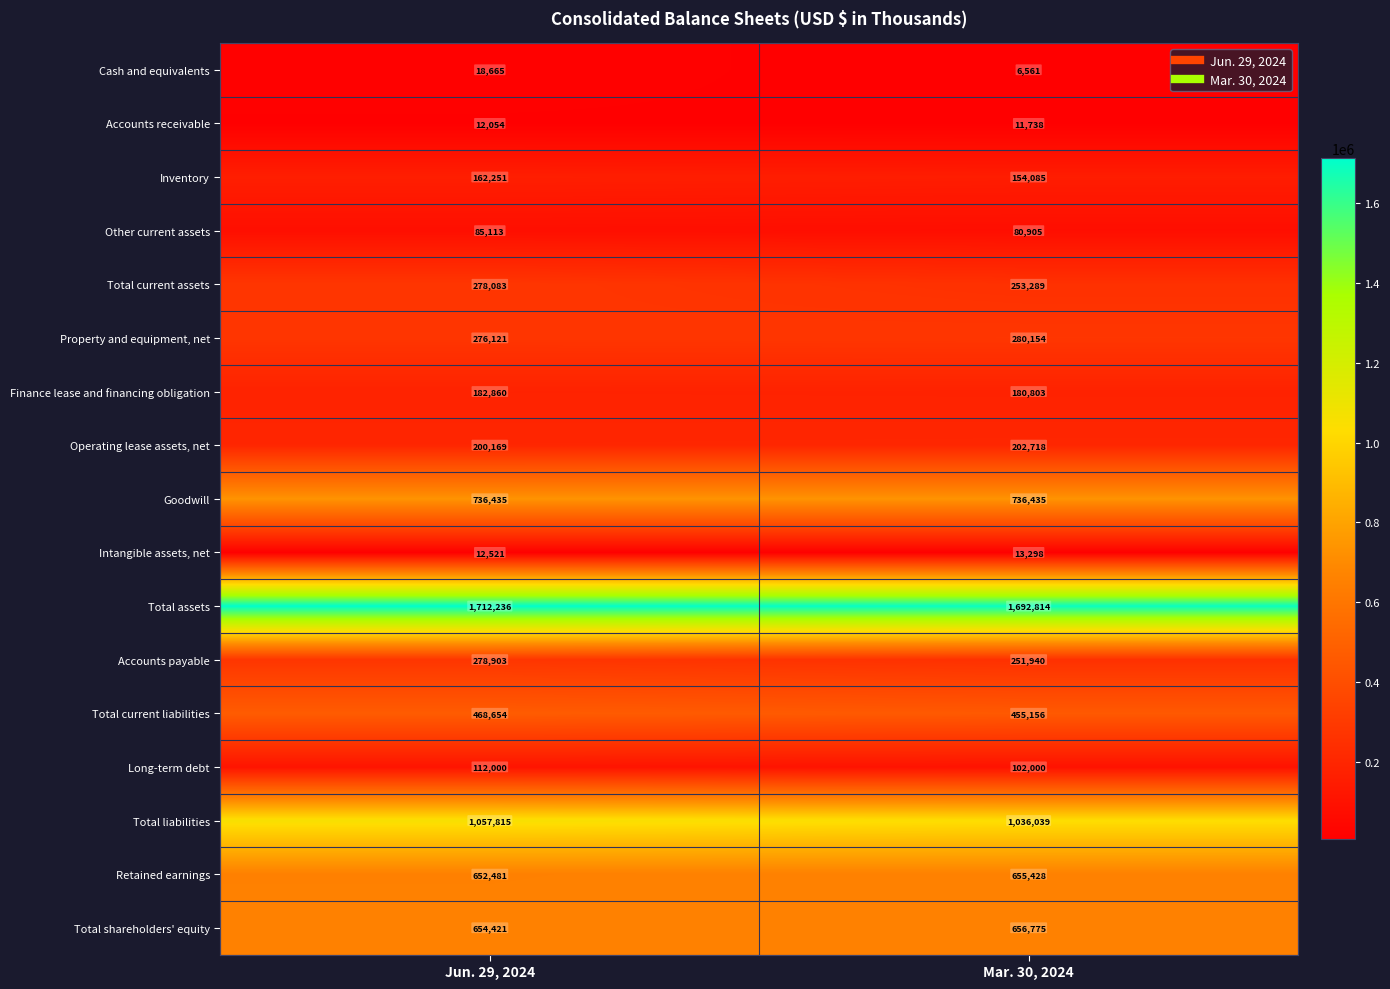

Which series has the largest range (max minus min)?

Accounts payable